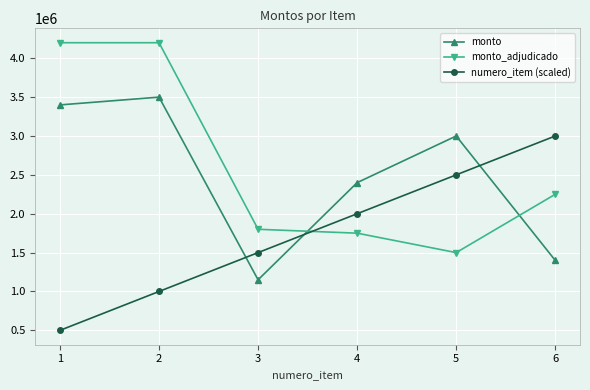

What is the difference between the highest and lowest values at 3?

650000